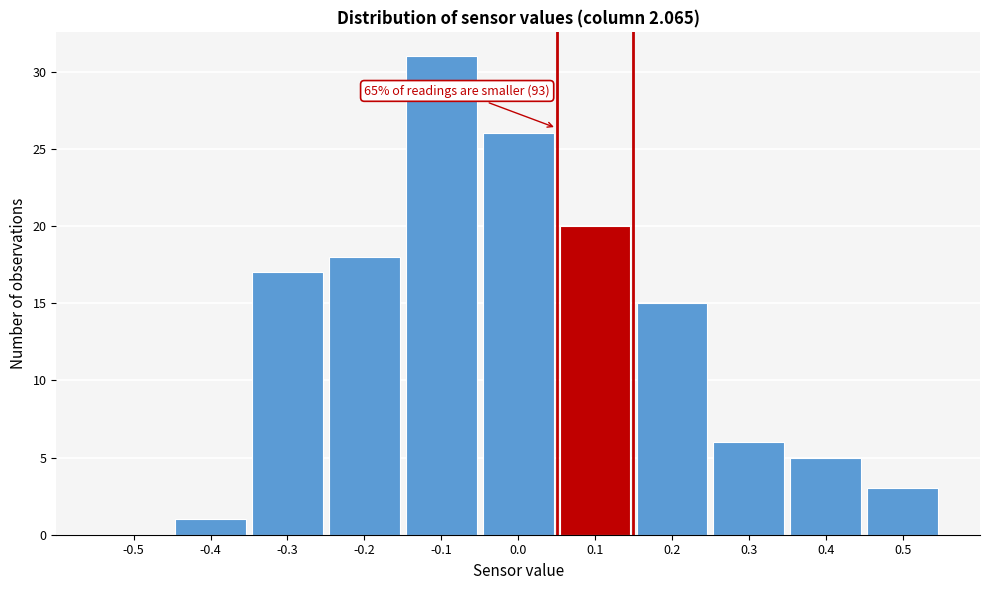

Reading left to right, what are all the values shown in this chart?

-0.5=0	-0.4=1	-0.3=17	-0.2=18	-0.1=31	0.0=26	0.1=20	0.2=15	0.3=6	0.4=5	0.5=3